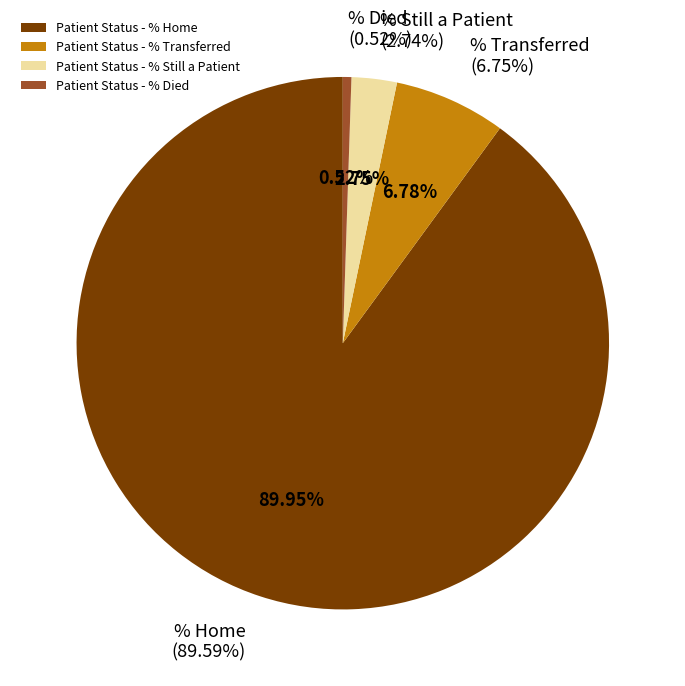

To the nearest percent, what is the combined percentage of Patient Status - % Transferred and Patient Status - % Still a Patient?

10%